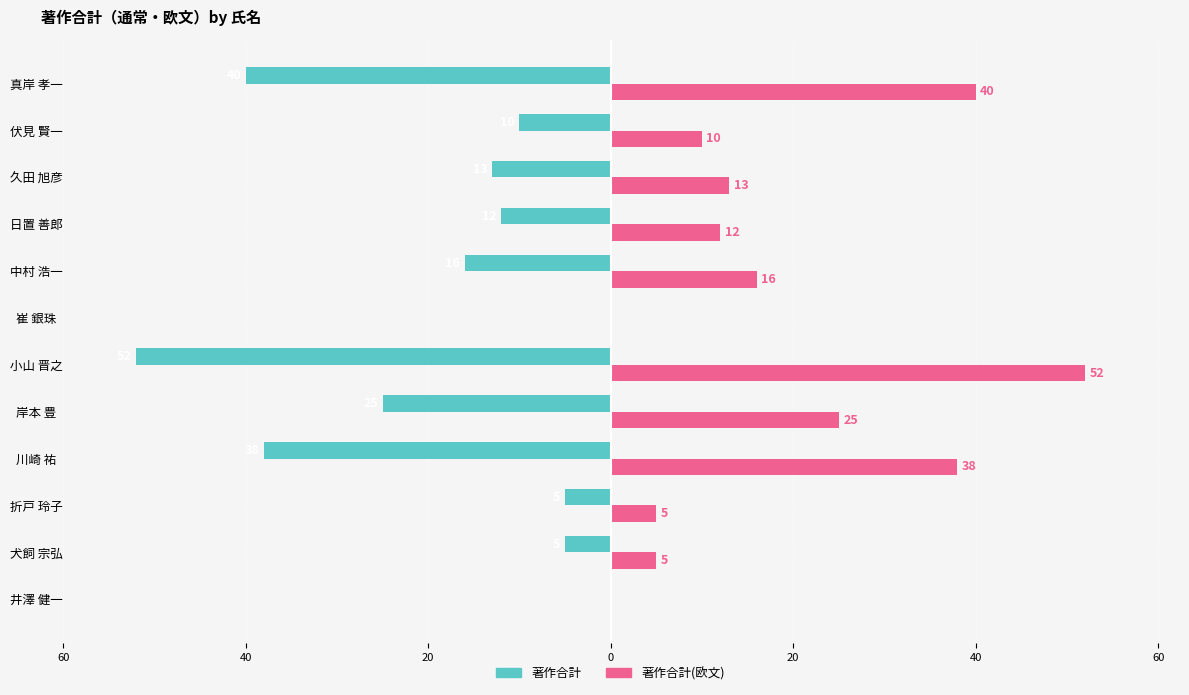

What are all the series names shown in the legend?

著作合計, 著作合計(欧文)